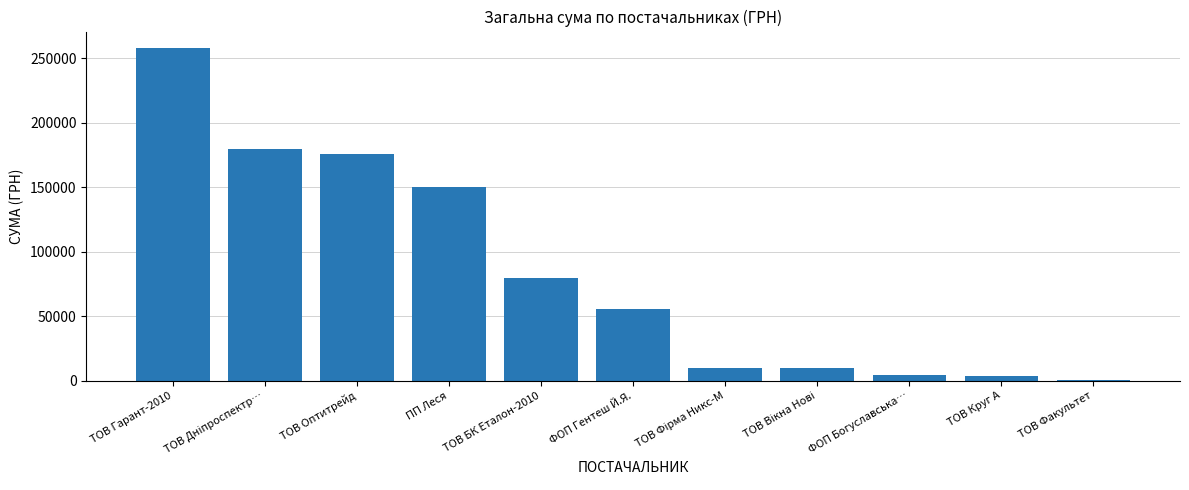

What is the sum of all values?

927461.8